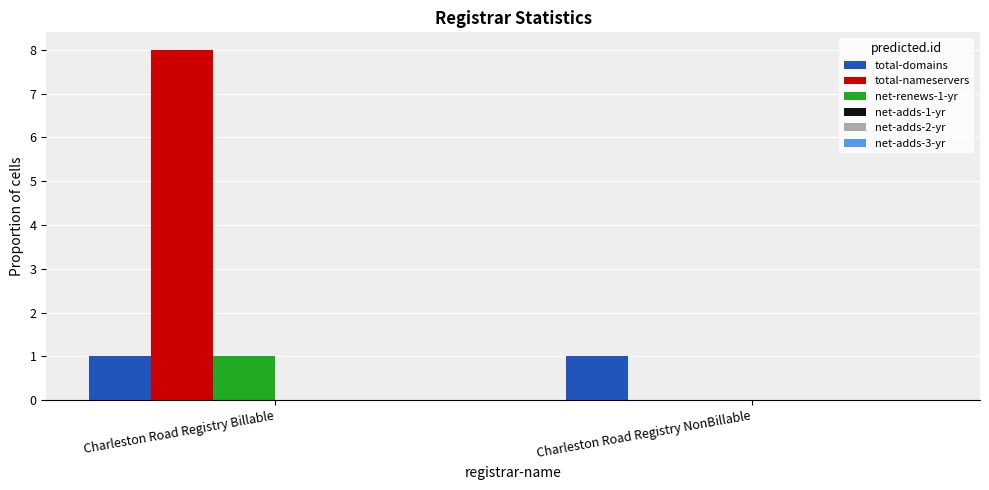

How many positive values does the total-nameservers series have?

1